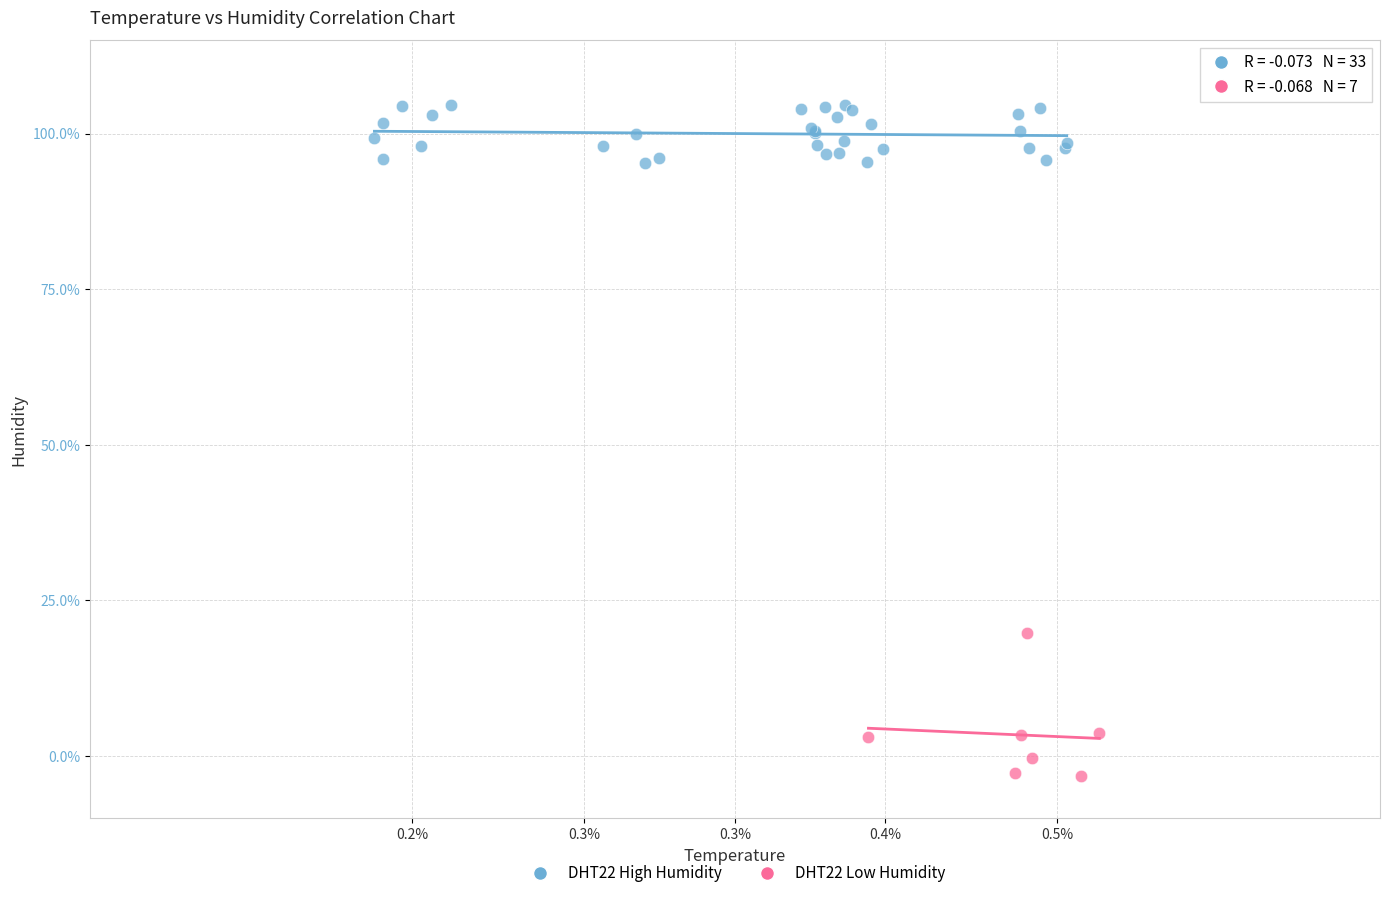

Which series contains the highest Y value?

DHT22 High Humidity